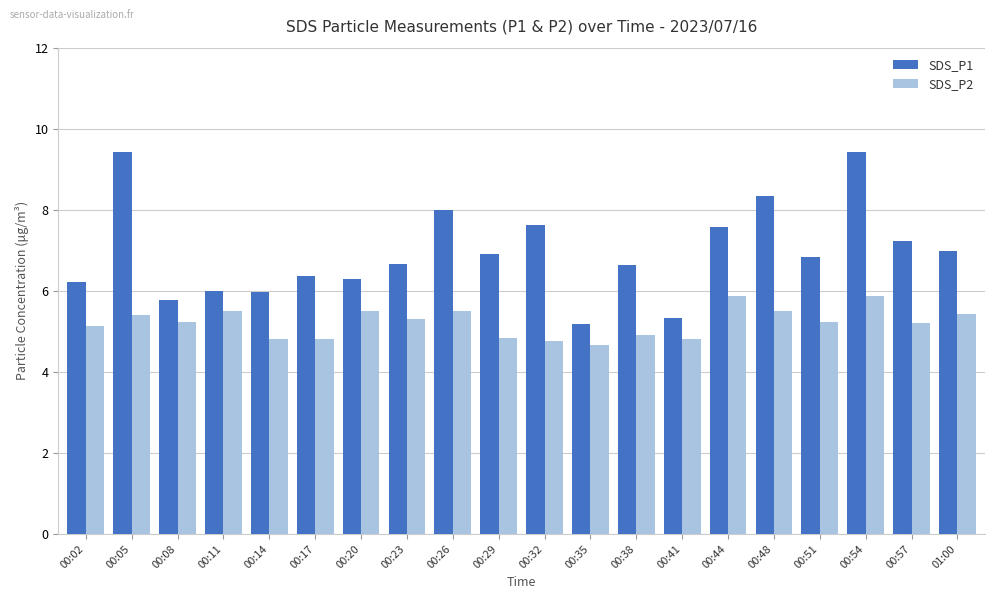

What is the difference between the second highest and second lowest values in the SDS_P2 series?

1.1